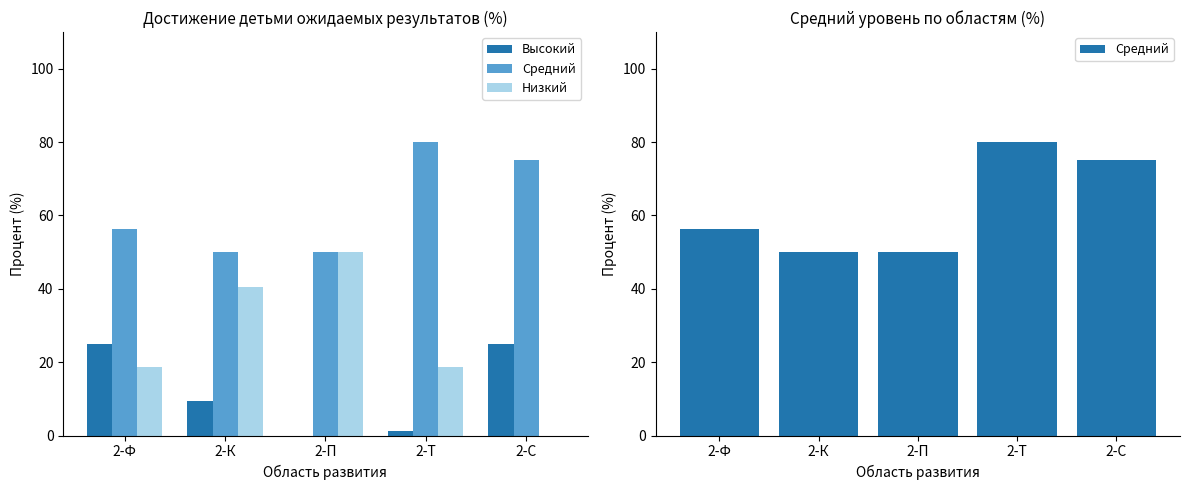

Is the value of Средний at 2-Т greater than the value of Высокий at 2-Ф?

Yes